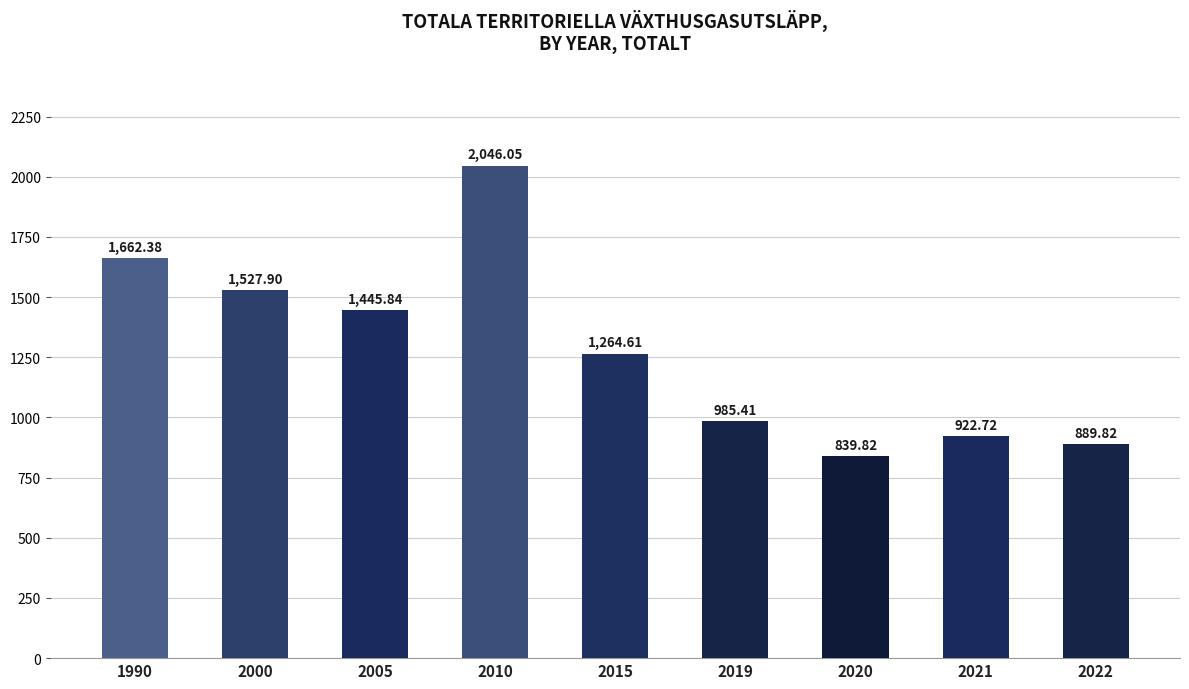

What is the change in value from 1990 to 2000?

-134.5